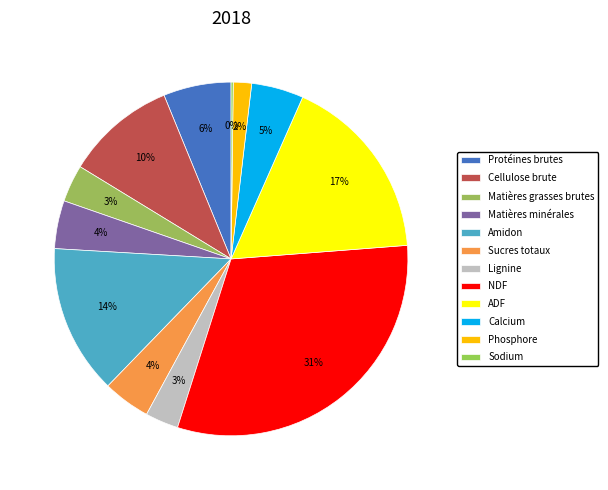

Is it true that Sucres totaux is 4% of the pie?

True